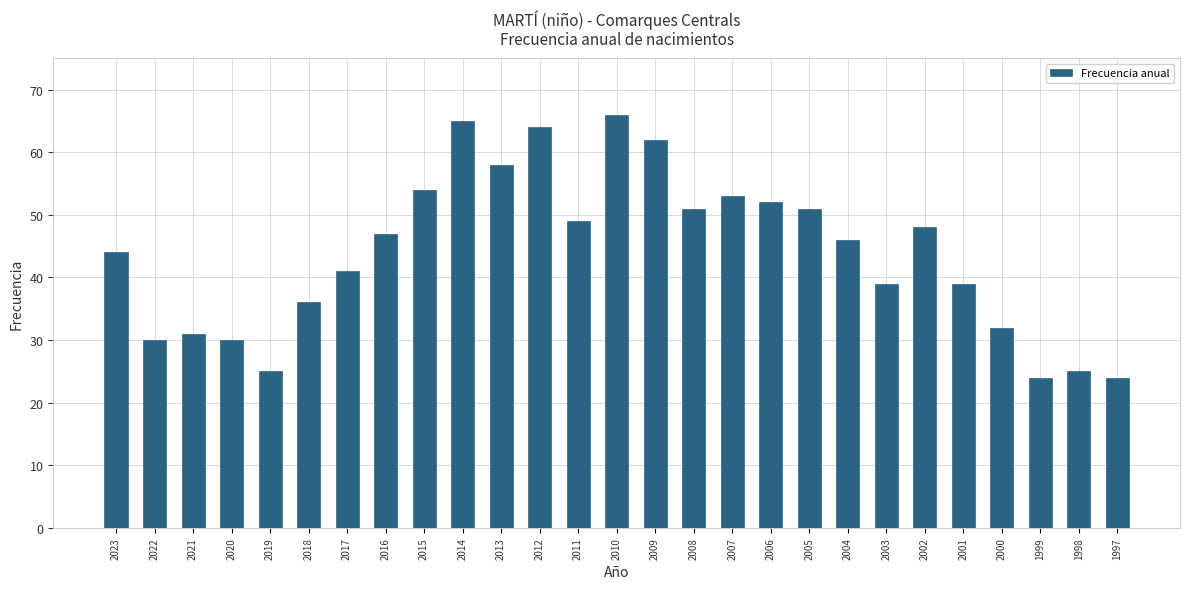

Which has a higher value, 2019 or 2008?

2008